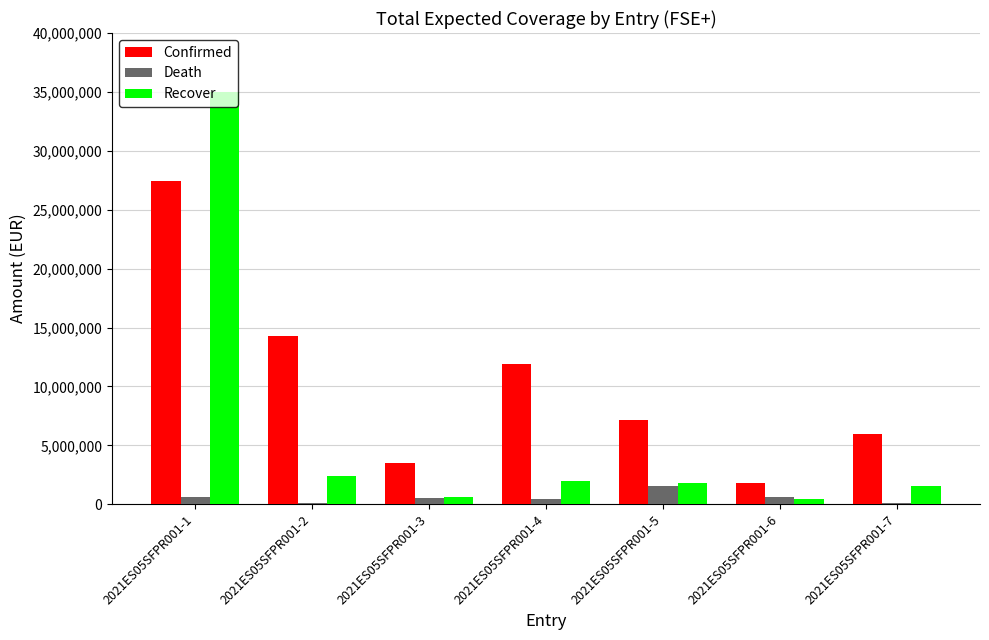

Rank the series by their average value, from lowest to highest.

Death, Recover, Confirmed